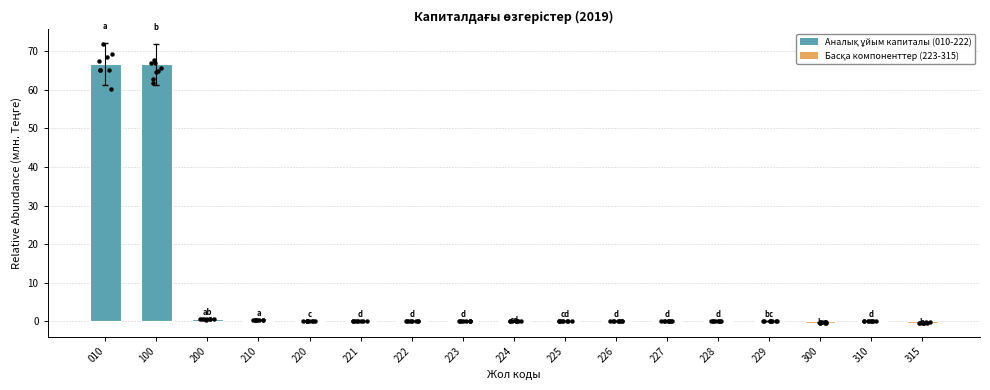

Which has a higher value, 221 or 222?

221